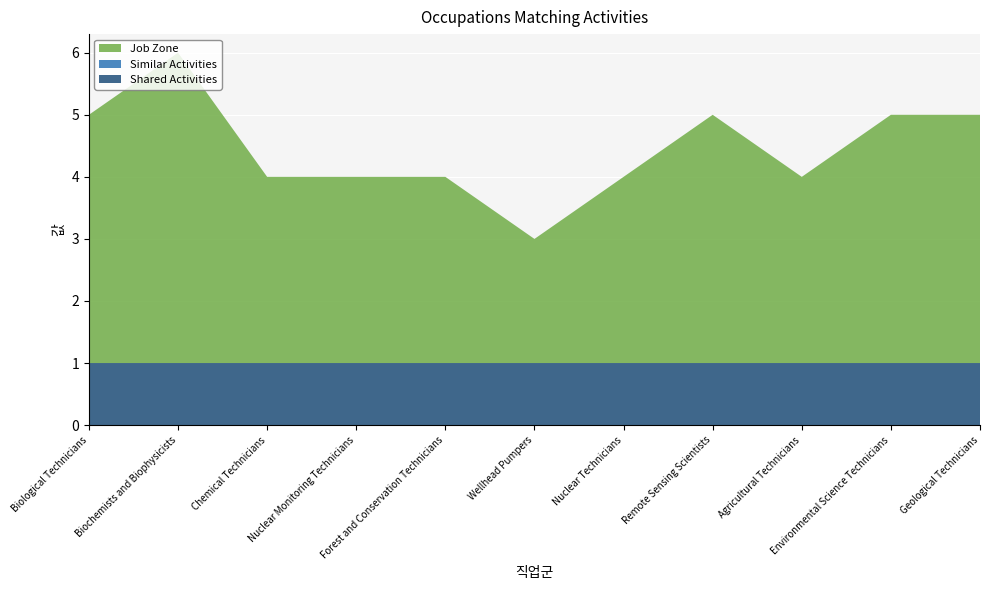

Reading right to left, what are all the values shown in this chart?

Shared Activities: Geological Technicians=1	Environmental Science Technicians=1	Agricultural Technicians=1	Remote Sensing Scientists=1	Nuclear Technicians=1	Wellhead Pumpers=1	Forest and Conservation Technicians=1	Nuclear Monitoring Technicians=1	Chemical Technicians=1	Biochemists and Biophysicists=1	Biological Technicians=1
Similar Activities: Geological Technicians=0	Environmental Science Technicians=0	Agricultural Technicians=0	Remote Sensing Scientists=0	Nuclear Technicians=0	Wellhead Pumpers=0	Forest and Conservation Technicians=0	Nuclear Monitoring Technicians=0	Chemical Technicians=0	Biochemists and Biophysicists=0	Biological Technicians=0
Job Zone: Geological Technicians=4	Environmental Science Technicians=4	Agricultural Technicians=3	Remote Sensing Scientists=4	Nuclear Technicians=3	Wellhead Pumpers=2	Forest and Conservation Technicians=3	Nuclear Monitoring Technicians=3	Chemical Technicians=3	Biochemists and Biophysicists=5	Biological Technicians=4